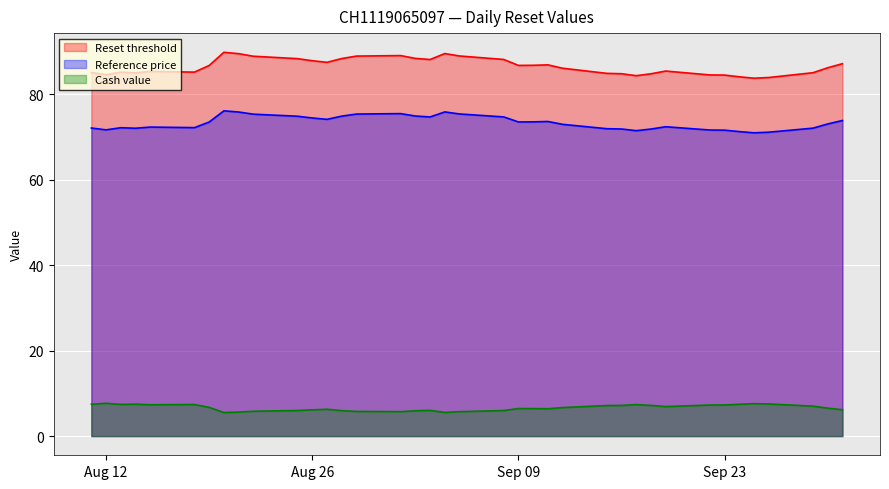

The value of Reset threshold at 2025-09-05 is 148.6. True or false?

False